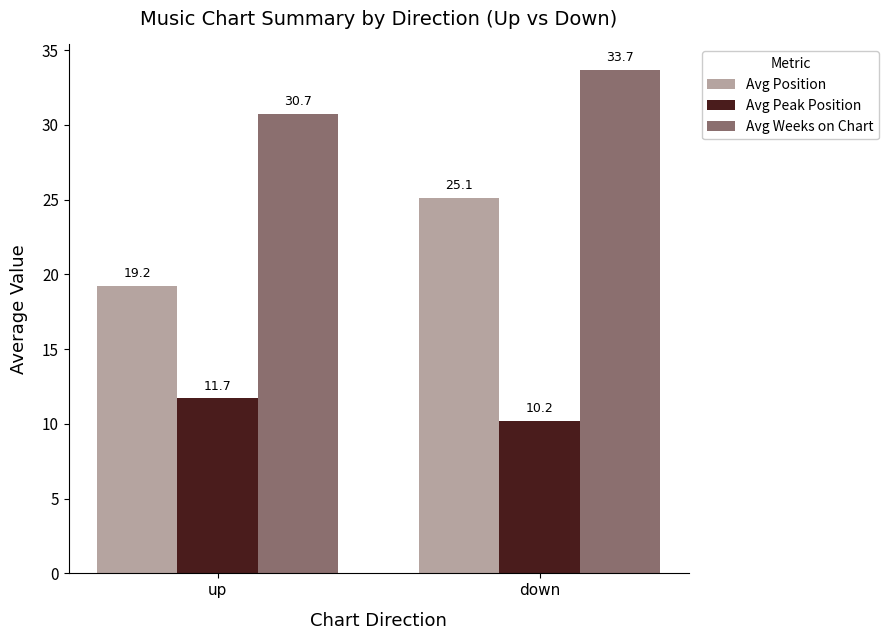

Reading left to right, transcribe all the data shown in this chart.

Avg Position: 19.2	25.1
Avg Peak Position: 11.7	10.2
Avg Weeks on Chart: 30.7	33.7